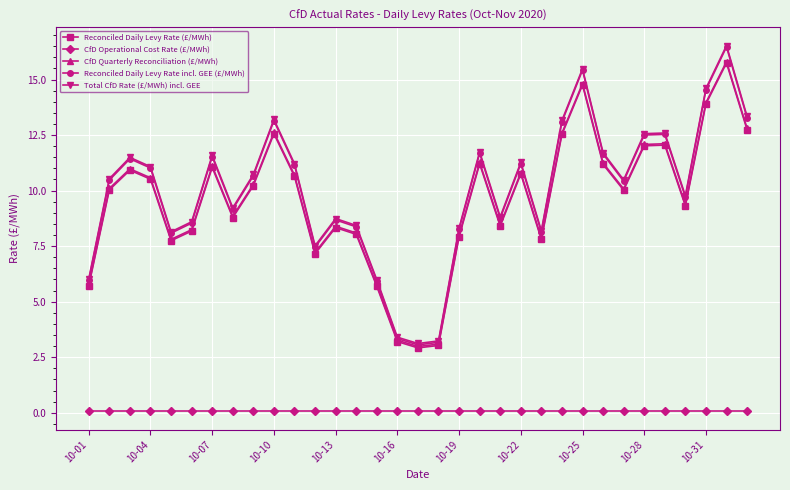

What are all the series names shown in the legend?

Reconciled Daily Levy Rate (£/MWh), CfD Operational Cost Rate (£/MWh), CfD Quarterly Reconciliation (£/MWh), Reconciled Daily Levy Rate incl. GEE (£/MWh), Total CfD Rate (£/MWh) incl. GEE